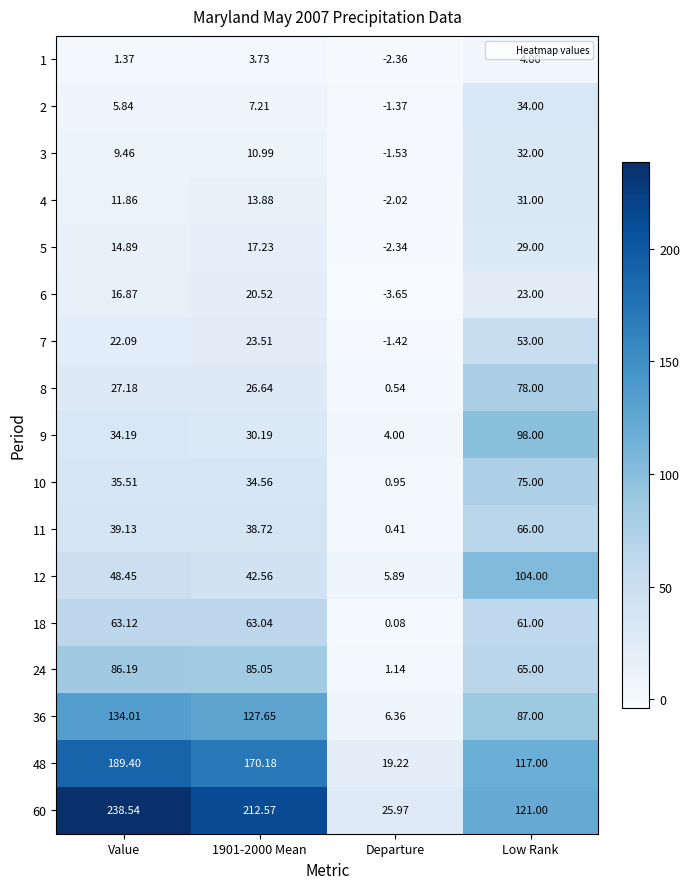

What is the difference between the highest and lowest values at Low Rank?

117.0